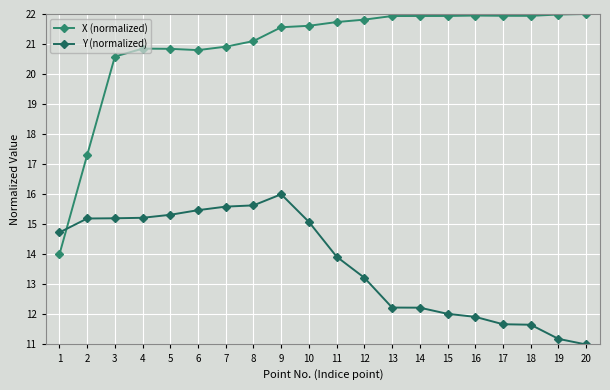

What is the value of the X (normalized) point at the 15th from the left?

21.9